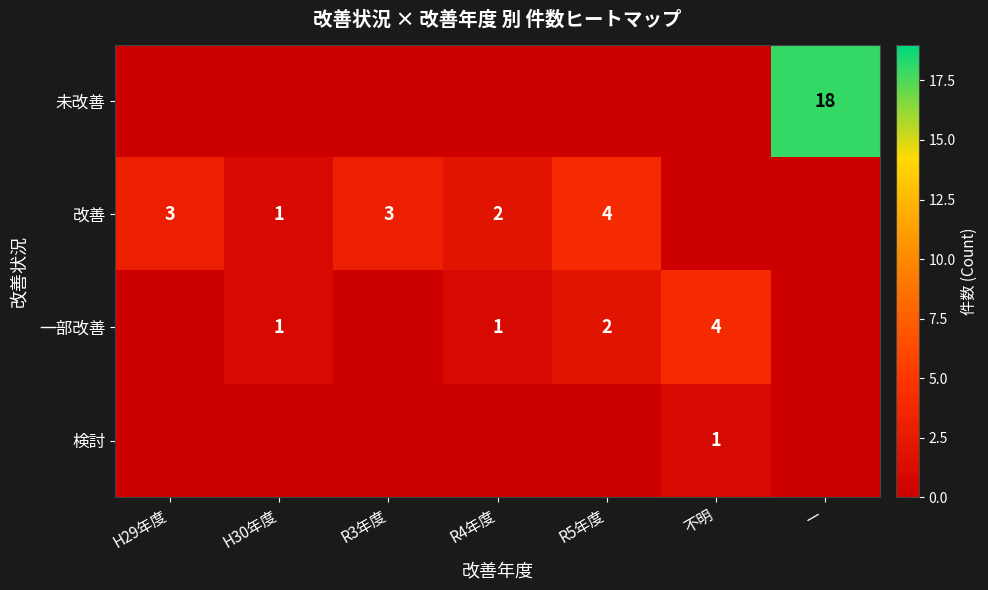

The value of 改善 at H29年度 is 4. True or false?

False